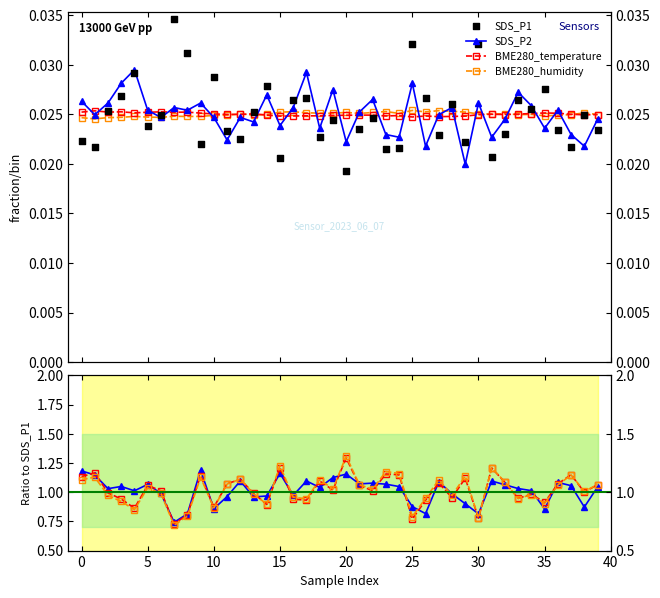

What are all the series names shown in the legend?

SDS_P1, SDS_P2, BME280_temperature, BME280_humidity